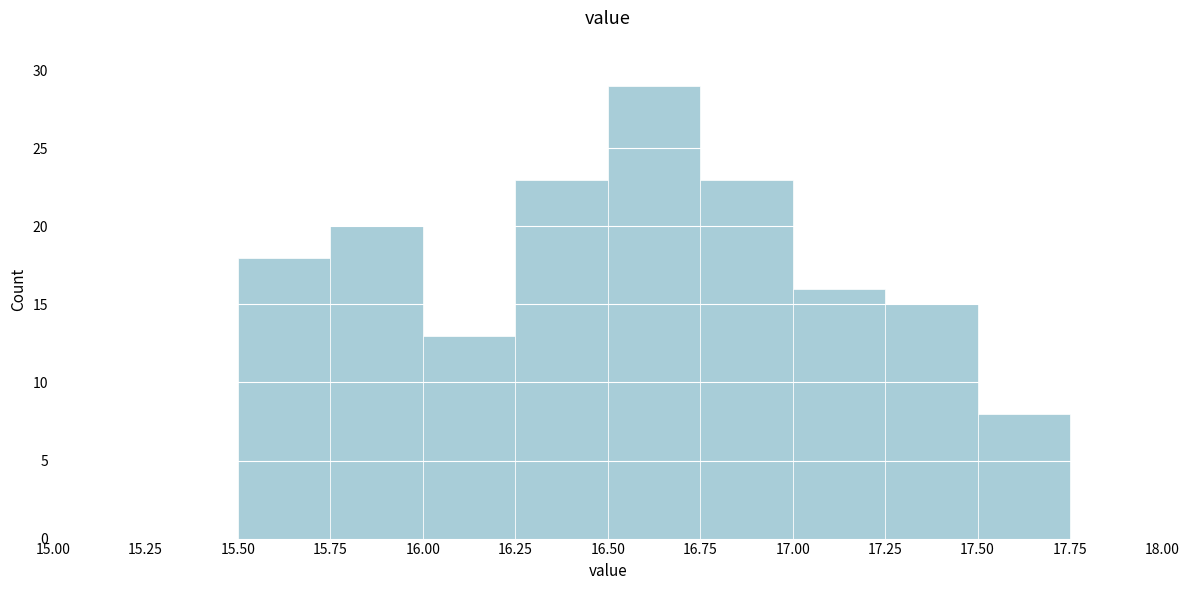

Reading left to right, list every bar in this chart as the range it spans on the x-axis followed by its height. The values are not printed on the chart, so give them approximately, as read against the axis.

15.00 to 15.25: 0
15.25 to 15.50: 0
15.50 to 15.75: 18
15.75 to 16.00: 20
16.00 to 16.25: 13
16.25 to 16.50: 23
16.50 to 16.75: 29
16.75 to 17.00: 23
17.00 to 17.25: 16
17.25 to 17.50: 15
17.50 to 17.75: 8
17.75 to 18.00: 0